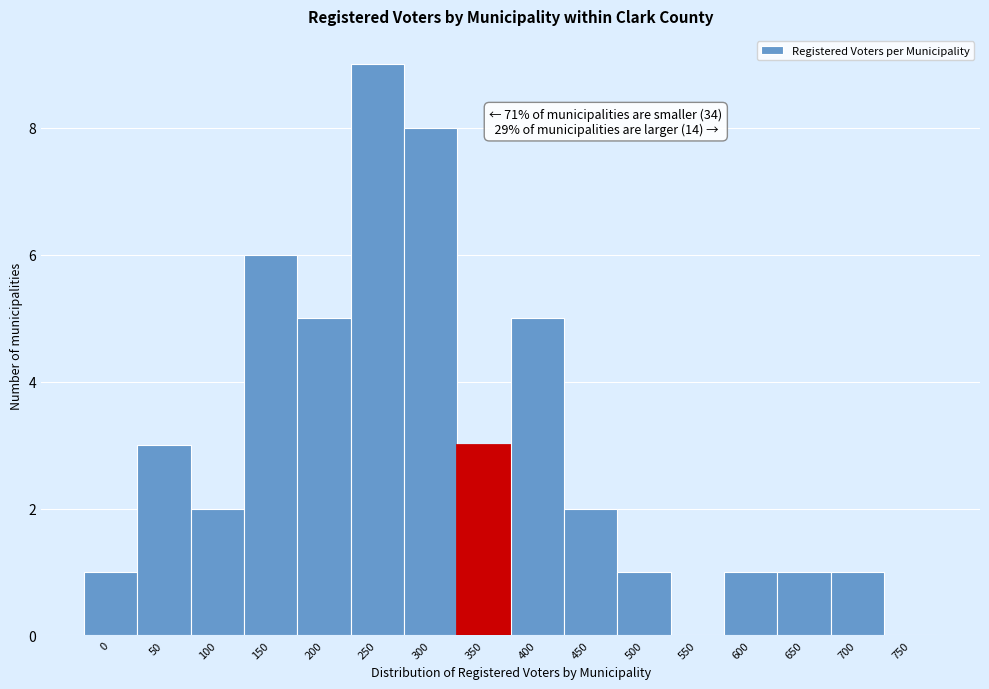

Reading left to right, what are all the values shown in this chart?

0=1	50=3	100=2	150=6	200=5	250=9	300=8	350=3	400=5	450=2	500=1	550=0	600=1	650=1	700=1	750=0